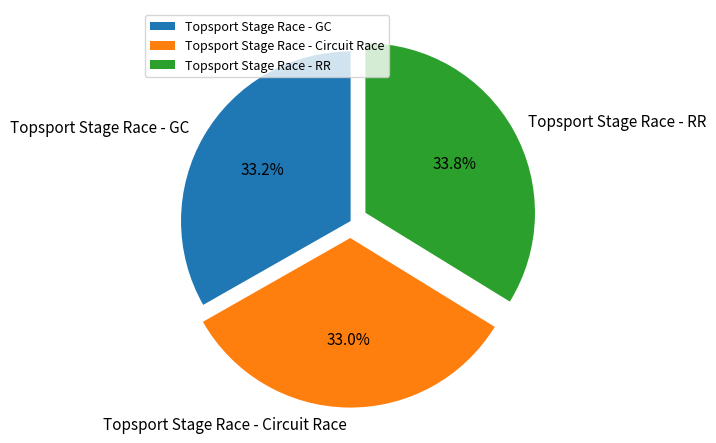

What percentage is the Topsport Stage Race - GC slice, to the nearest percent?

33%